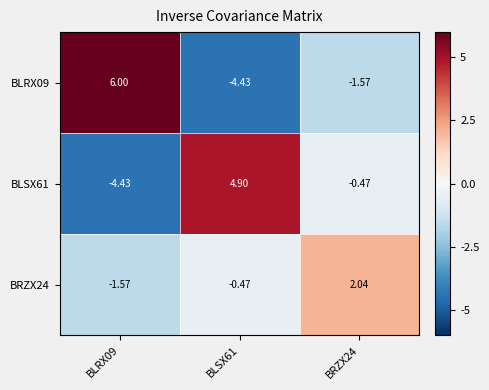

Is the value of BLRX09 at BRZX24 greater than the value of BRZX24 at BRZX24?

No